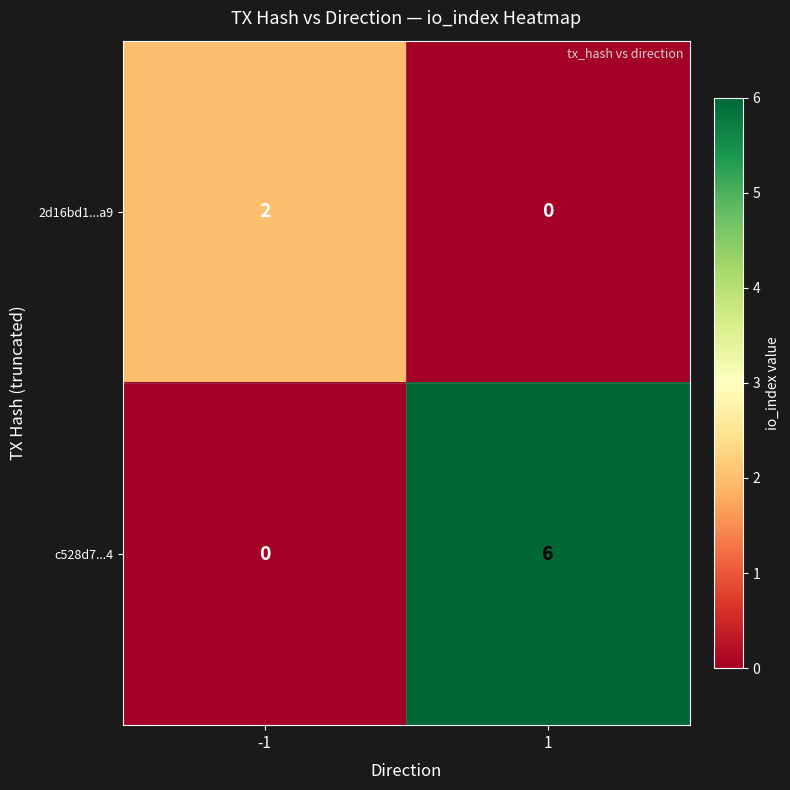

How many distinct data groups are displayed?

2